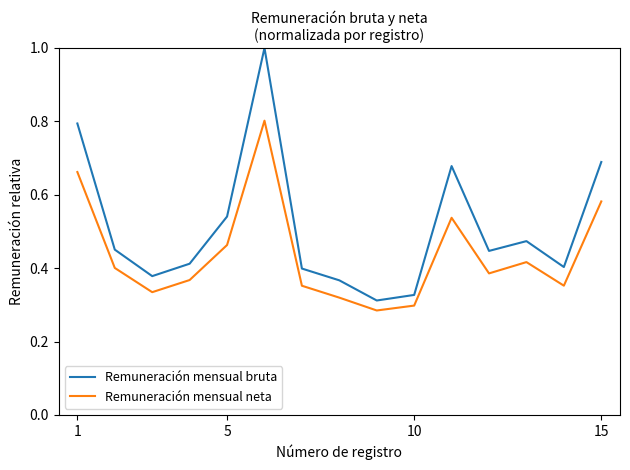

True or false: Remuneración mensual neta and Remuneración mensual bruta intersect in this chart.

False